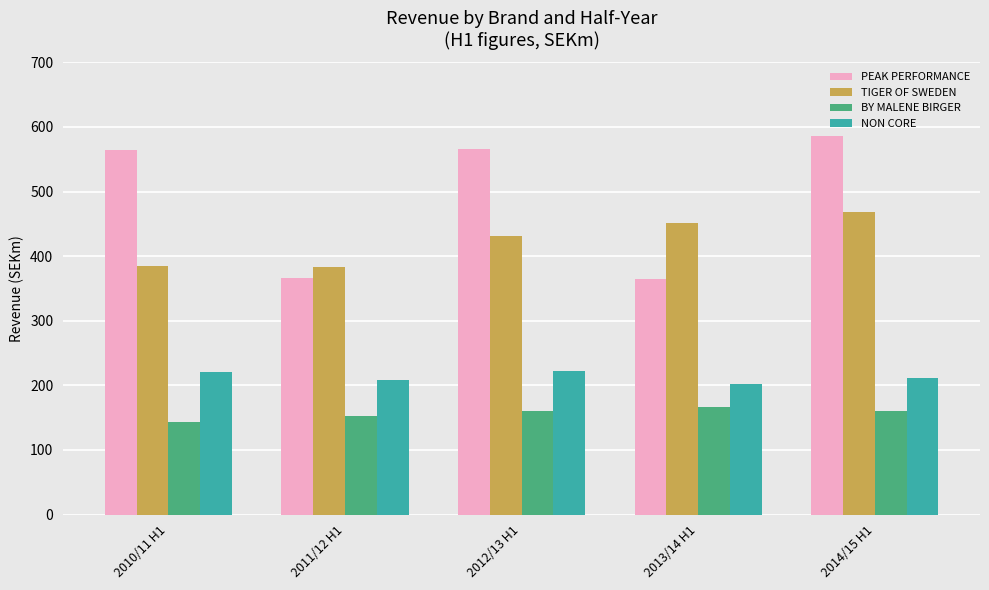

What is the greatest value displayed?

585.9